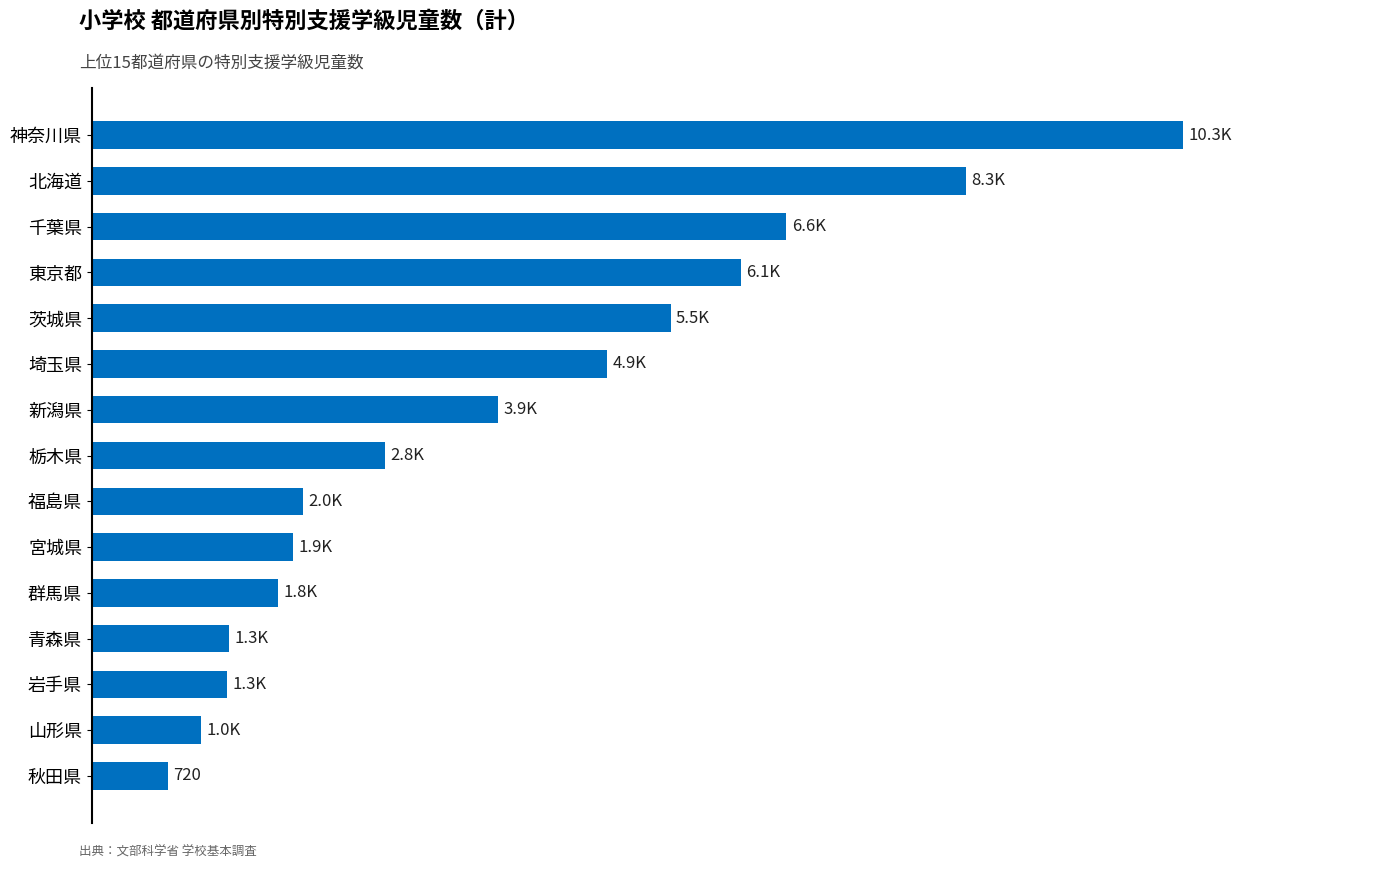

At which category does the chart reach its minimum across all series?

秋田県